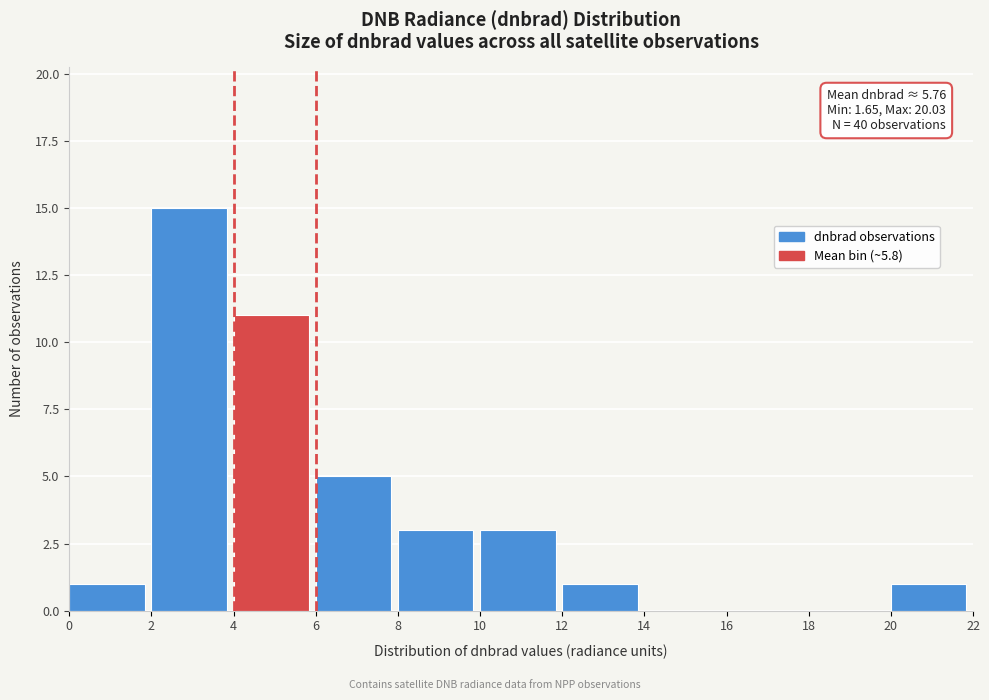

Over which range of the x-axis is the bar tallest?

2 to 4